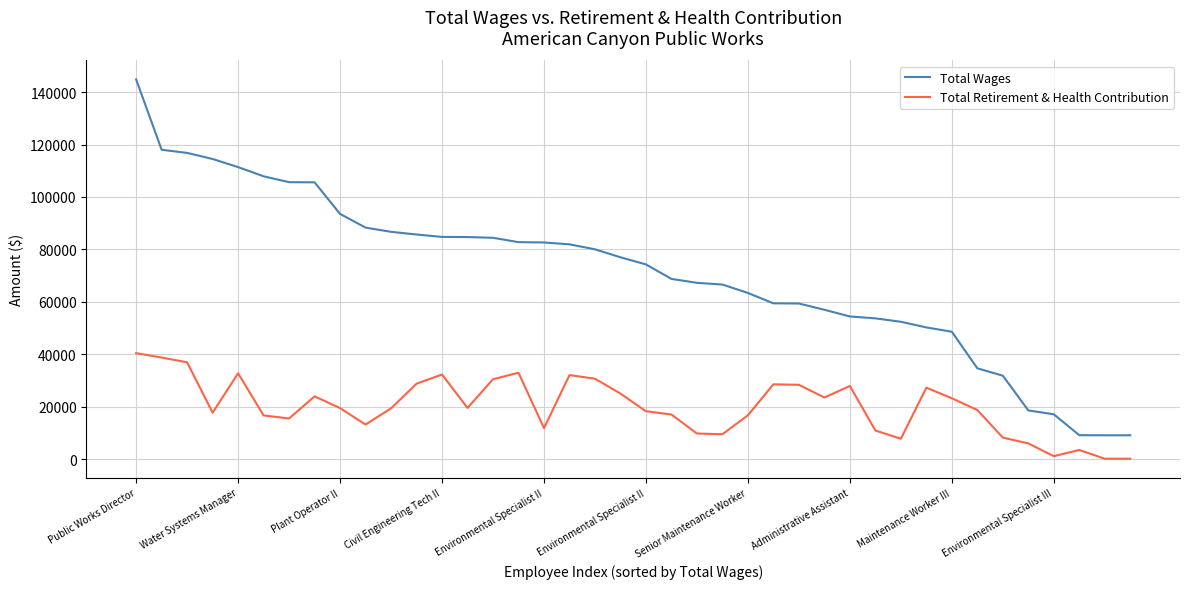

What is the greatest value displayed?

144851